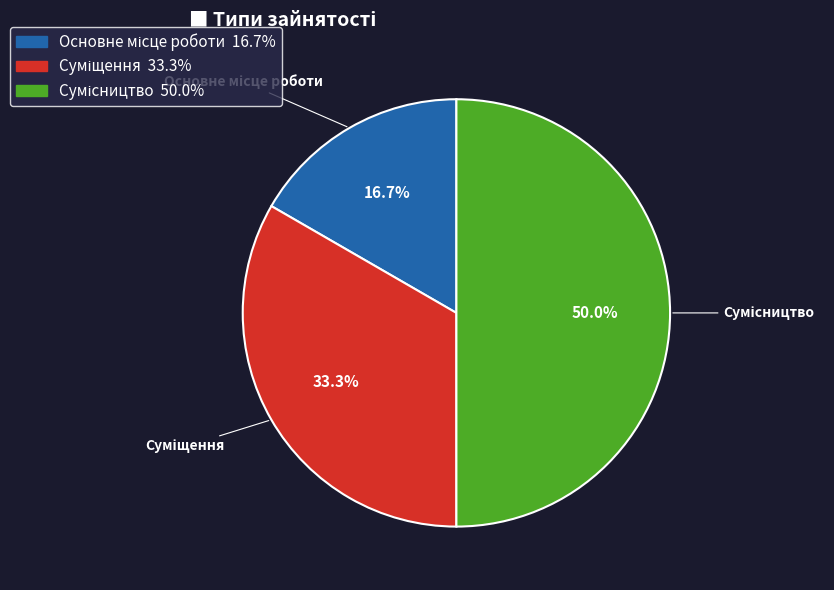

Is there a majority slice in this chart?

No